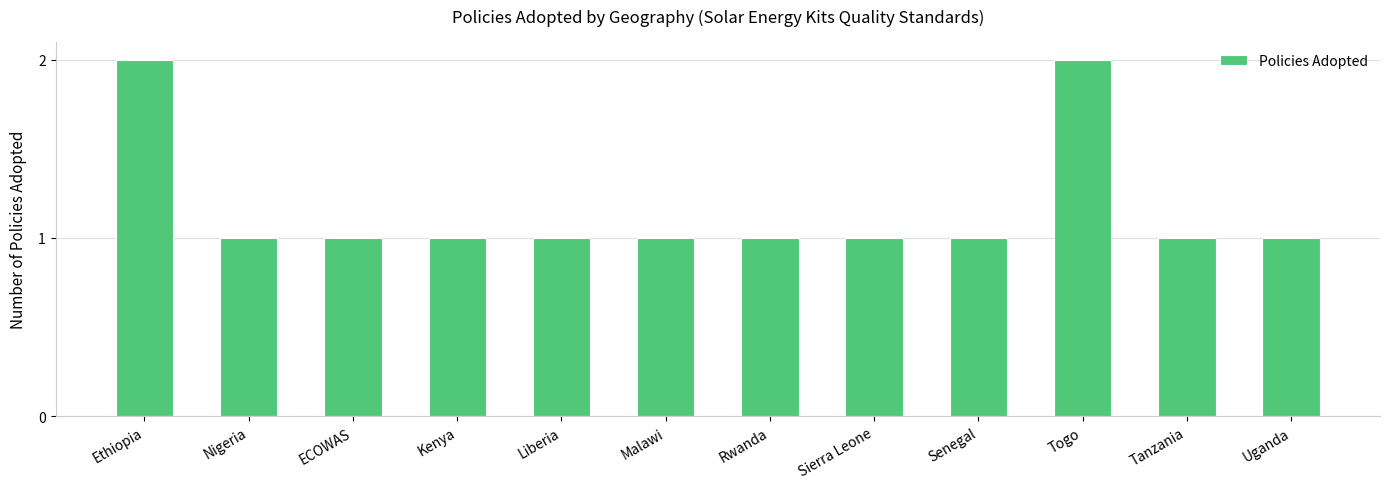

What is the average value?

1